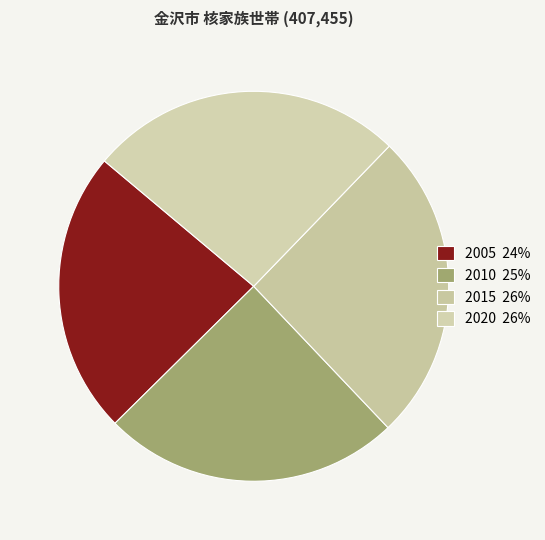

Count the number of slices in the pie.

4